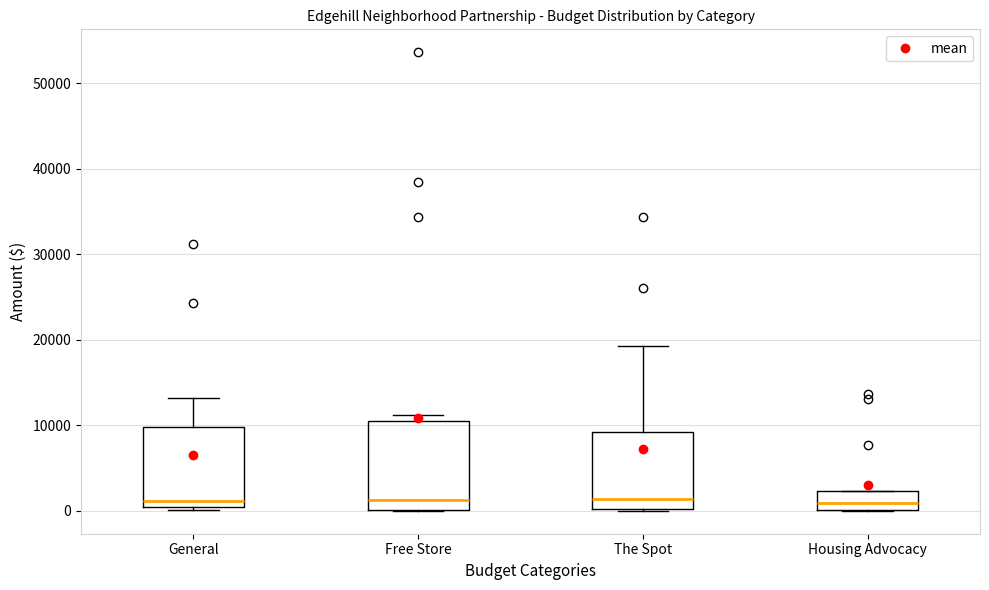

Which box is the tallest, from its lower edge to its upper edge?

Free Store